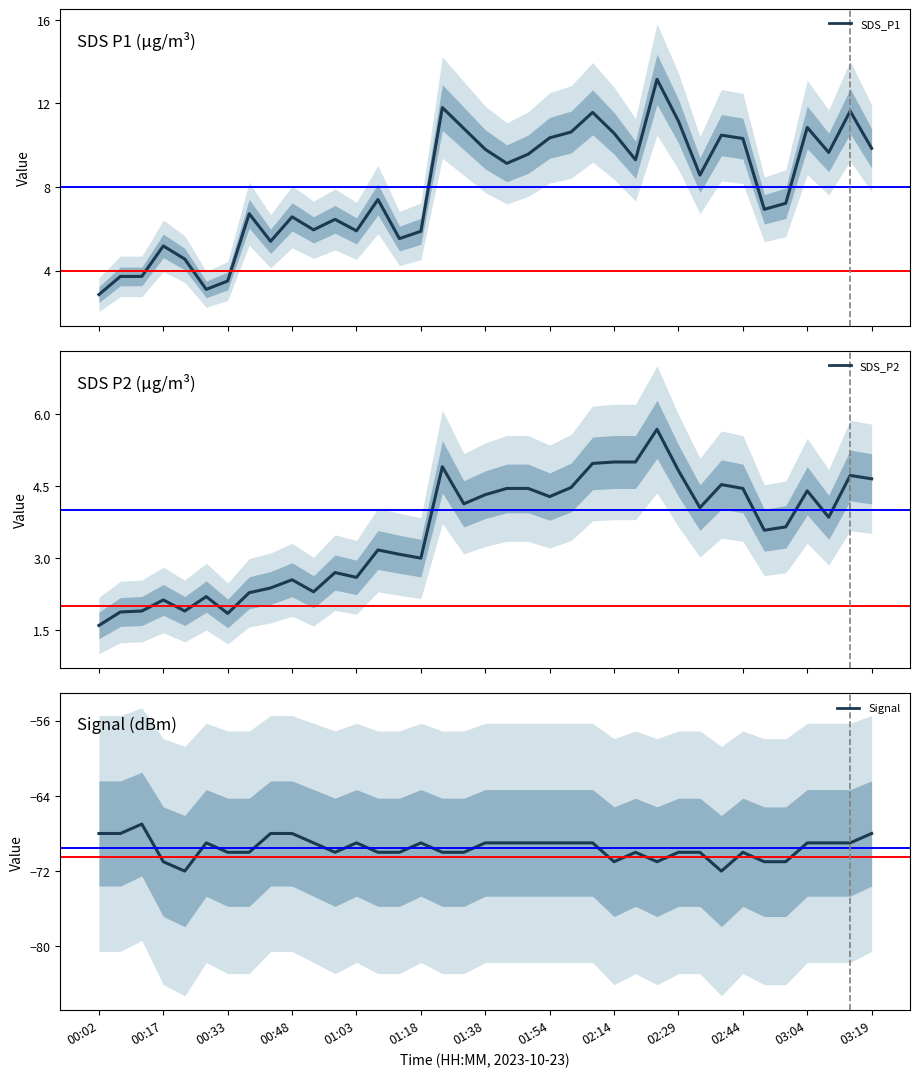

True or false: Signal and SDS_P2 intersect in this chart.

False